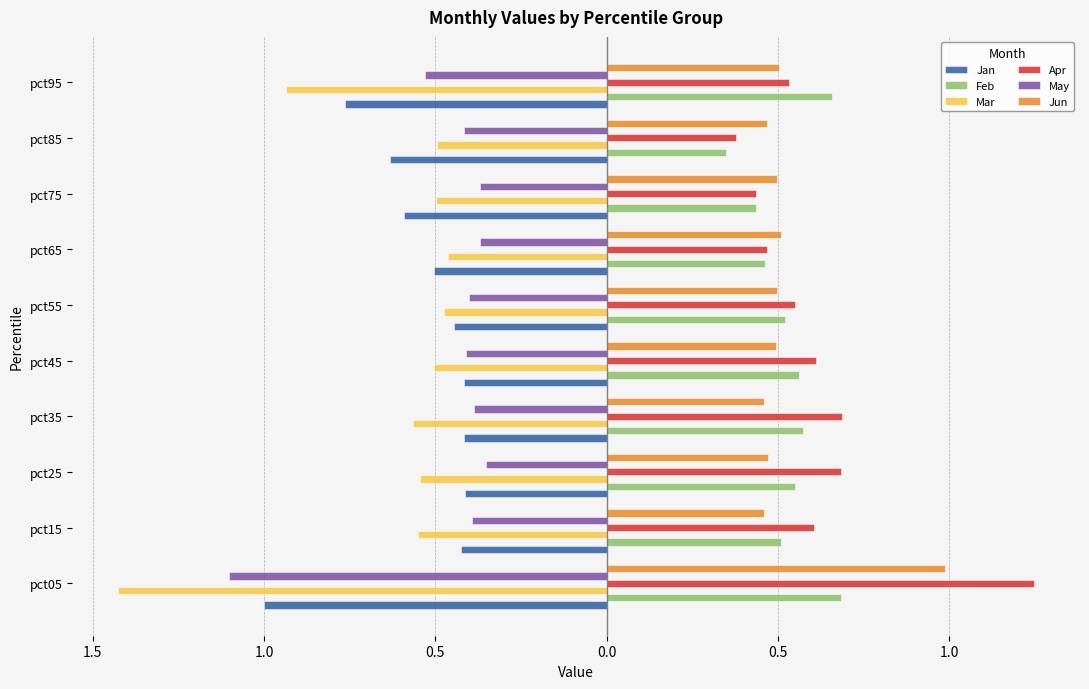

What are all the series names shown in the legend?

Jan, Feb, Mar, Apr, May, Jun